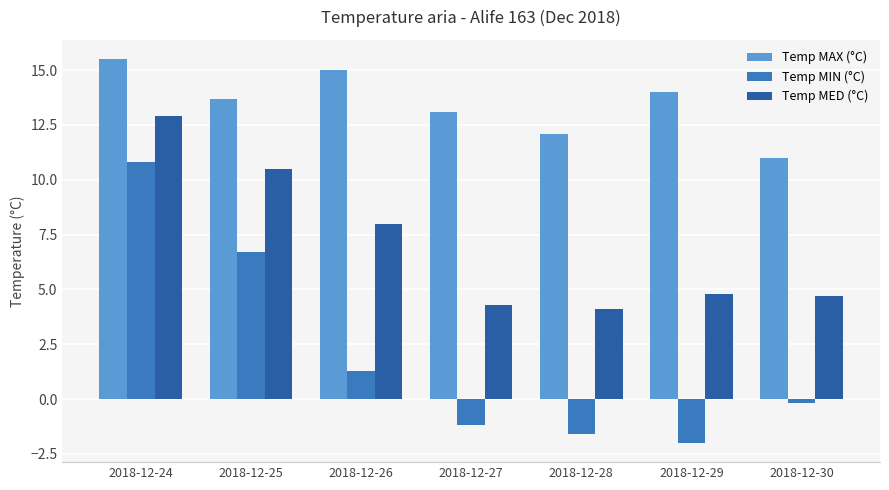

What value does the Temp MED (°C) series have at 2018-12-25?

10.5